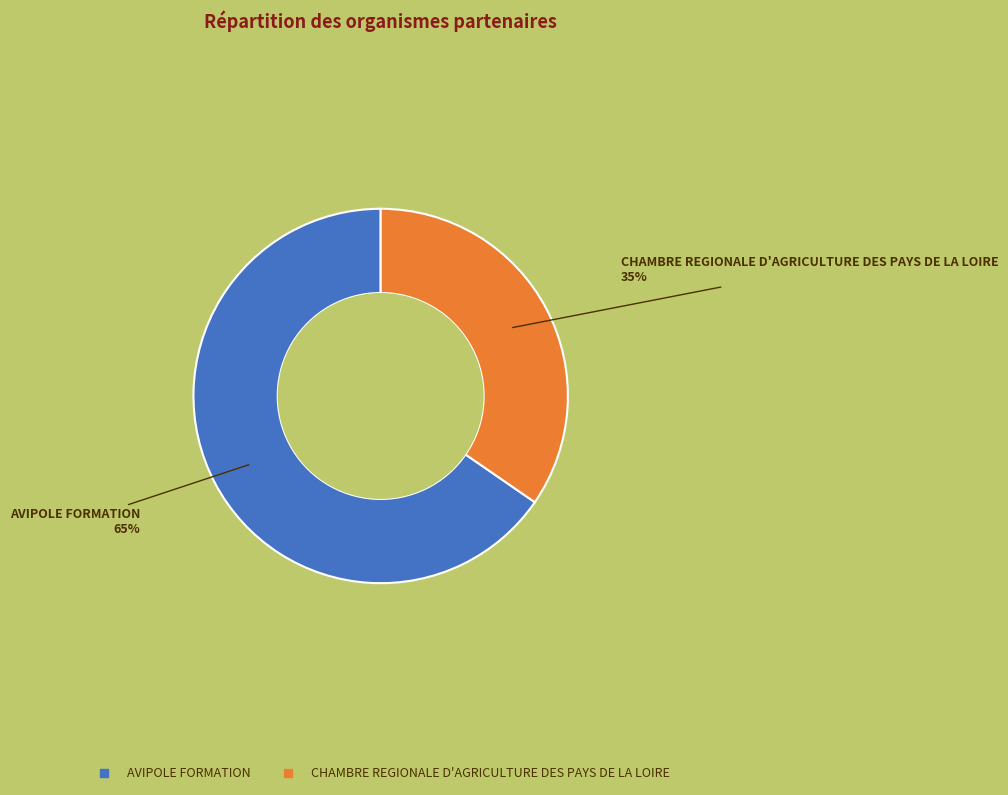

The AVIPOLE FORMATION slice represents 65% of the pie. True or false?

True